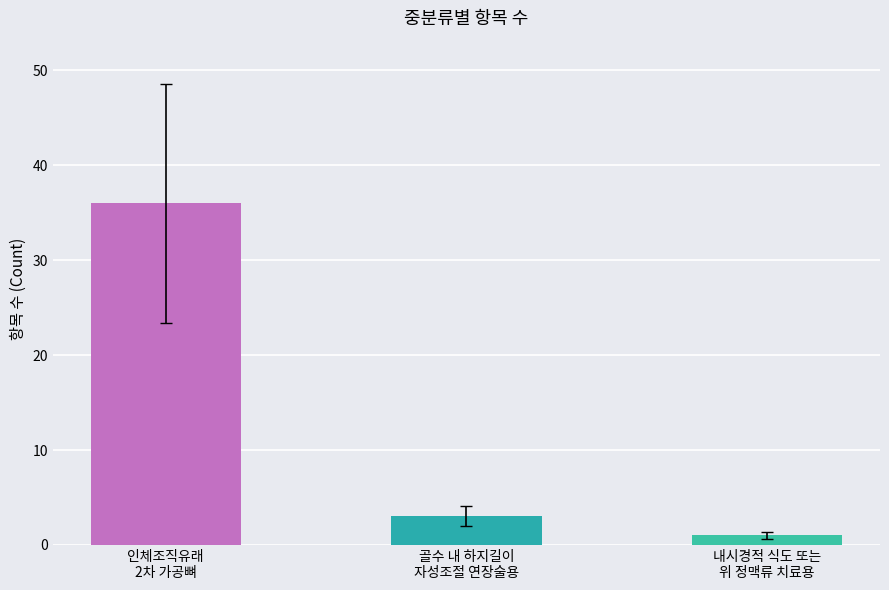

What is the difference between the maximum and minimum values?

35